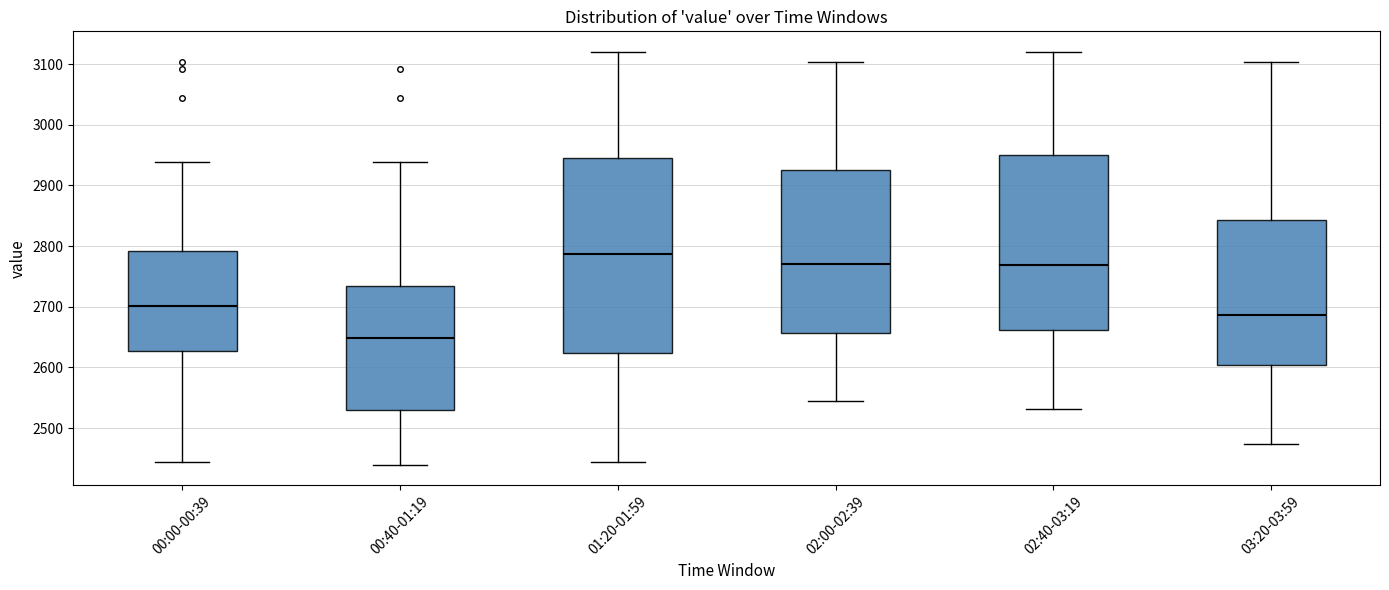

Reading left to right, read every box against the y-axis: the position of its median line, the range the box covers, and the ends of its whiskers. The values are not printed on the chart, so give them approximately, as read against the axis.

00:00-00:39: median 2700, box 2630 to 2790, whiskers 2440 to 2940
00:40-01:19: median 2650, box 2530 to 2730, whiskers 2440 to 2940
01:20-01:59: median 2790, box 2620 to 2940, whiskers 2440 to 3120
02:00-02:39: median 2770, box 2660 to 2920, whiskers 2550 to 3100
02:40-03:19: median 2770, box 2660 to 2950, whiskers 2530 to 3120
03:20-03:59: median 2690, box 2600 to 2840, whiskers 2470 to 3100